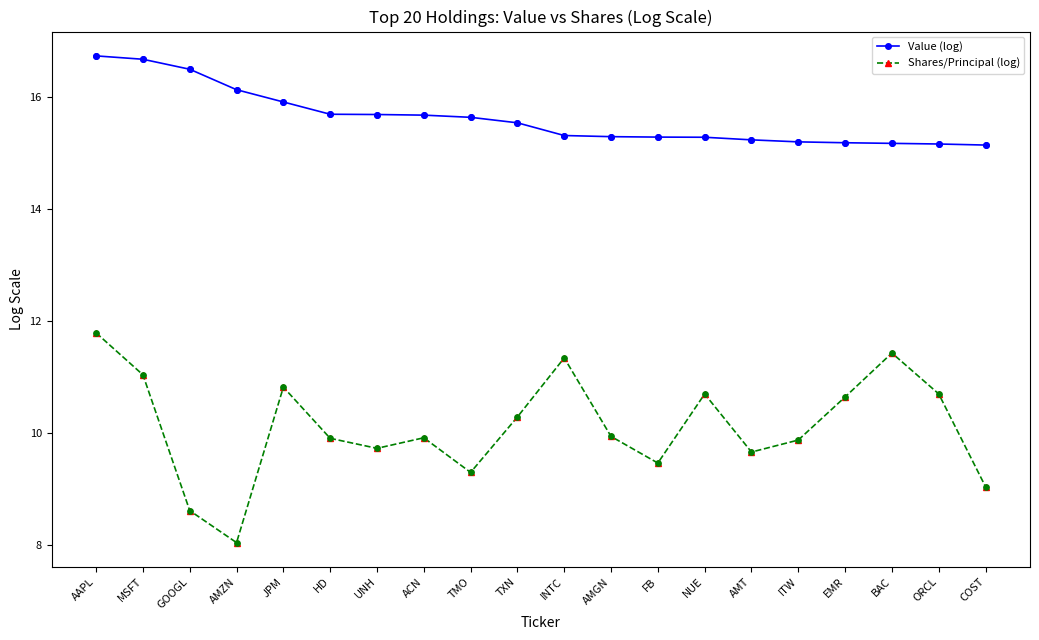

What is the total value across all series at ITW?

25.1